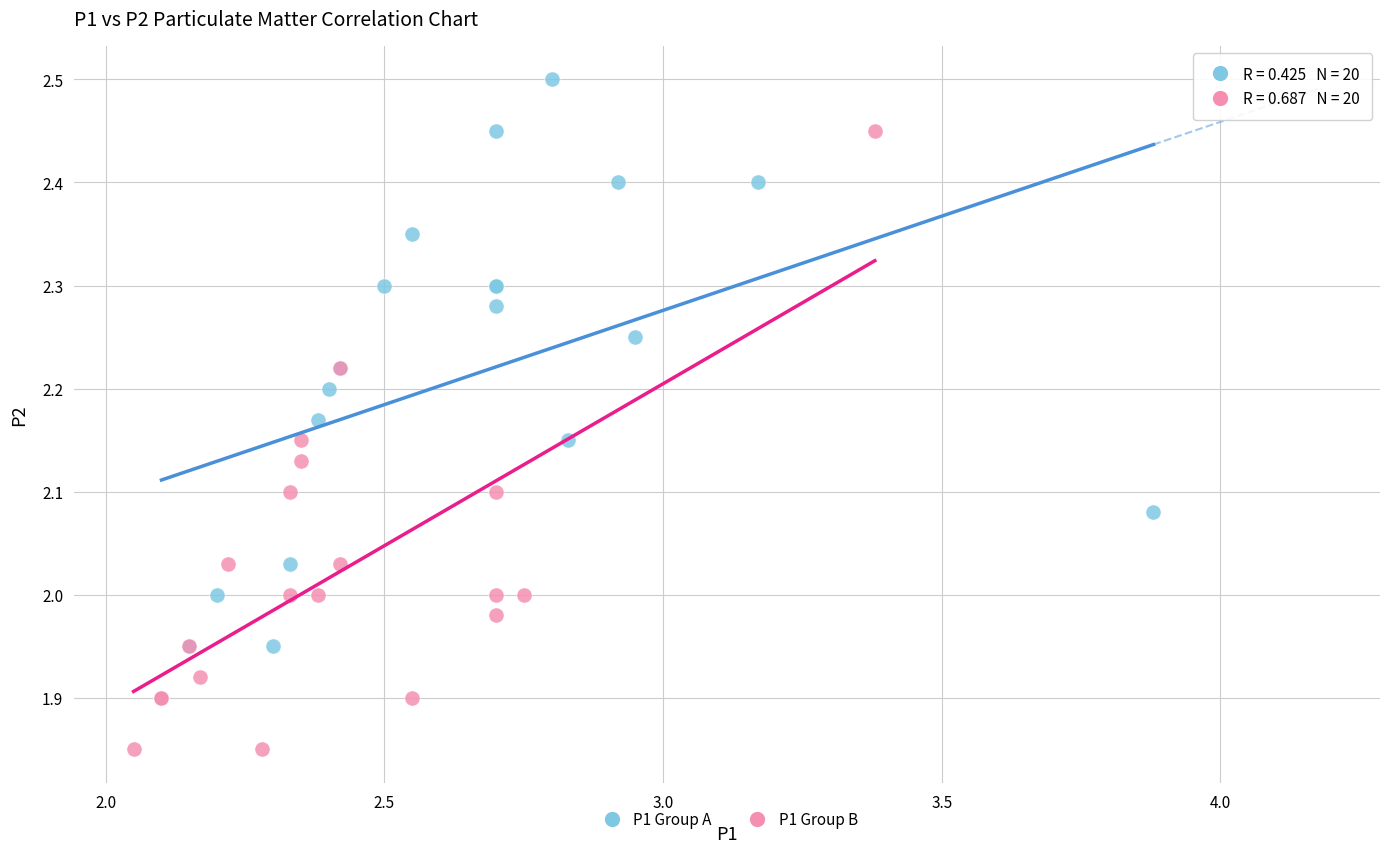

Which series reaches the minimum Y coordinate?

P1 Group B